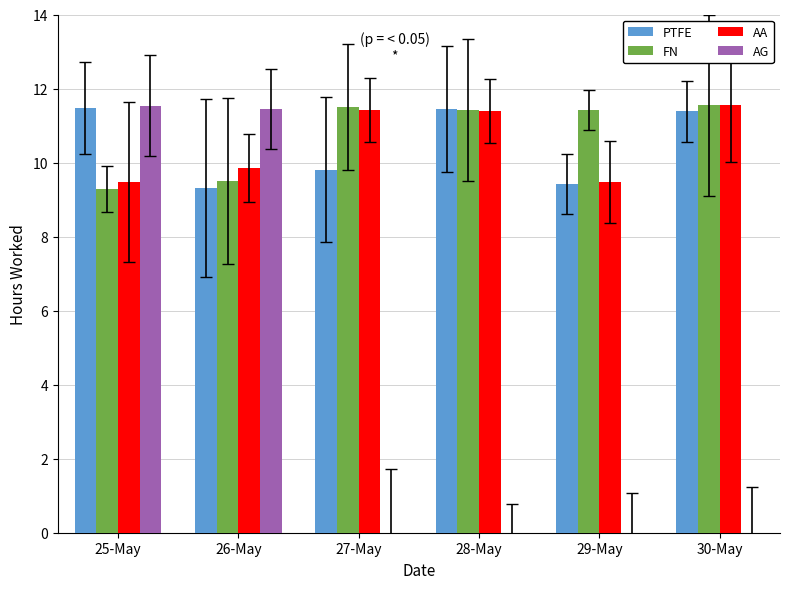

Are the bars horizontal?

No